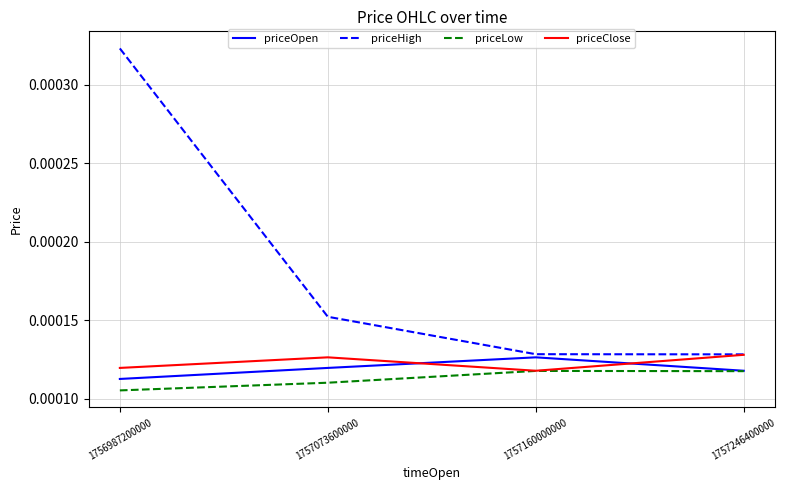

Does the chart display data point markers on the line(s)?

No